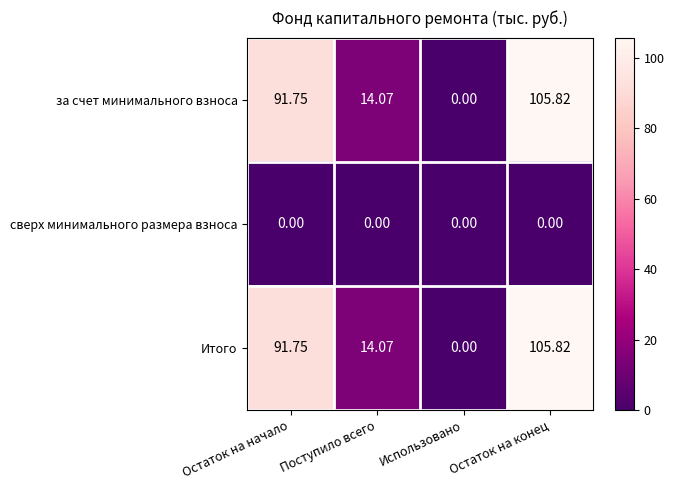

Which category has the lowest value in the Итого series?

Использовано